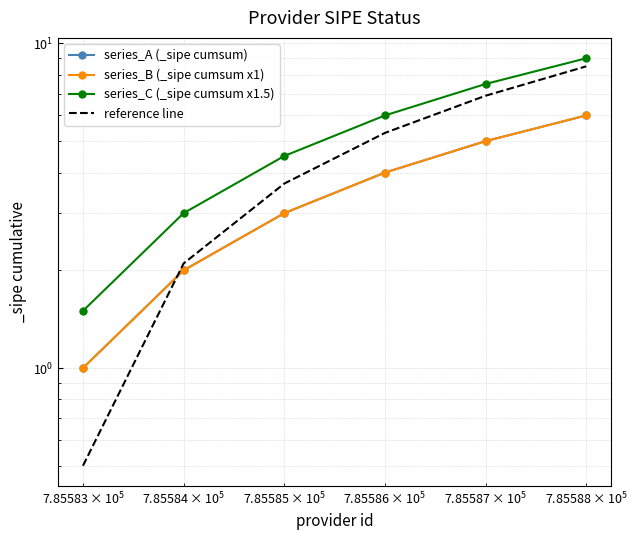

How many intersections are there between series_B (_sipe cumsum x1) and reference line?

1